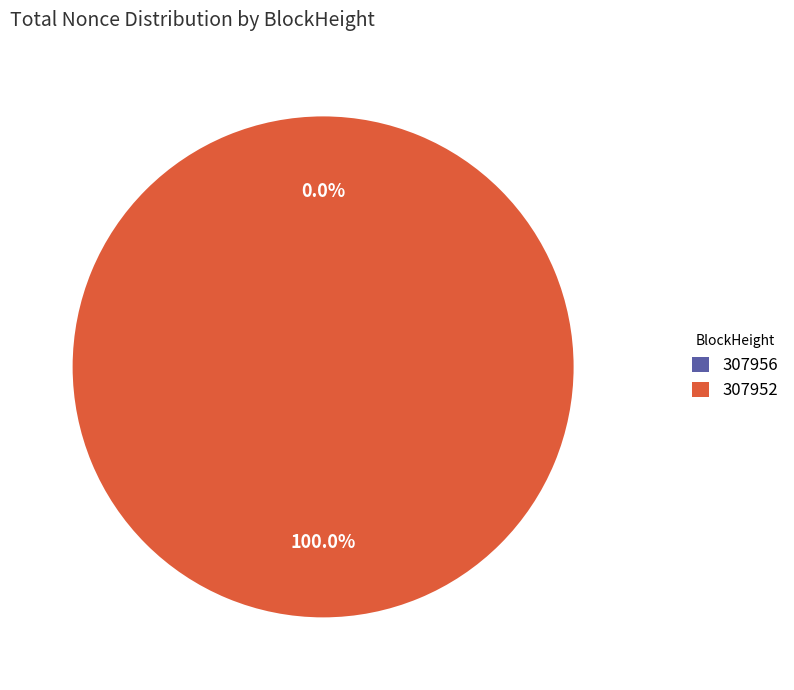

Is there any slice that represents more than half of the pie?

Yes